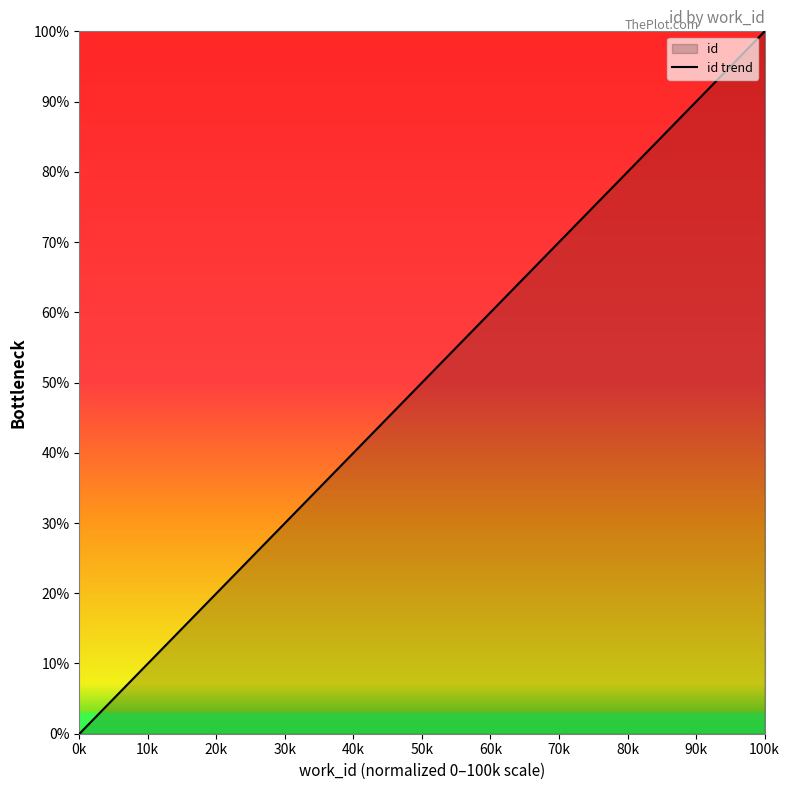

What is the value of the 2nd point from the left?

0.1